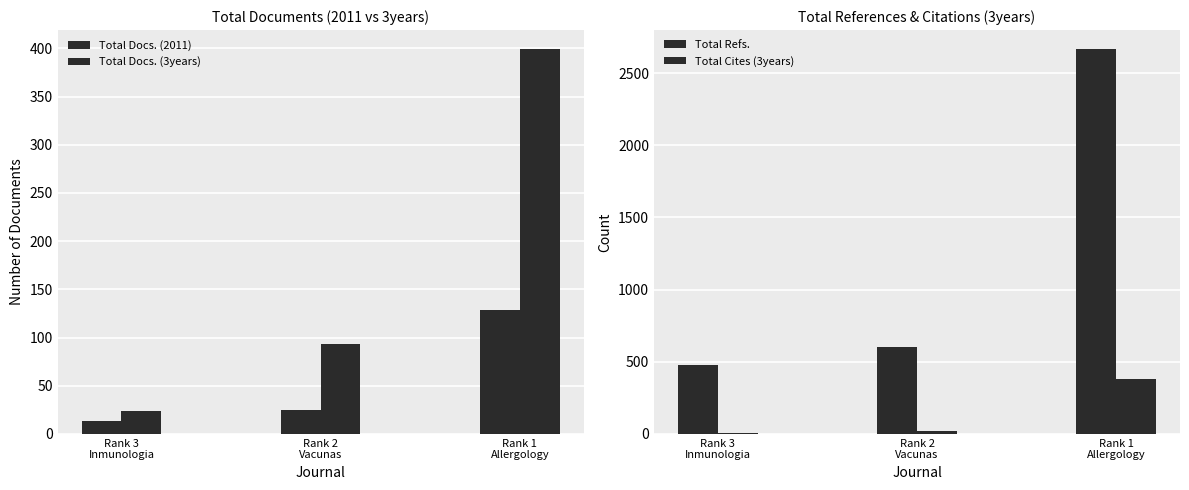

How many data points in Total Cites (3years) are above 20?

1